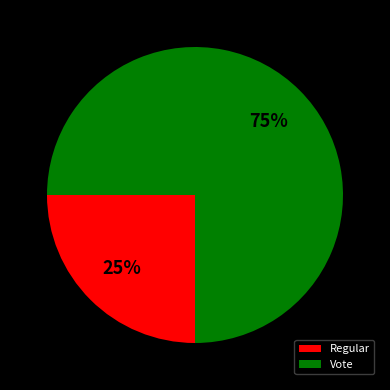

To the nearest percent, what is the difference between the largest and smallest slice percentages?

50%